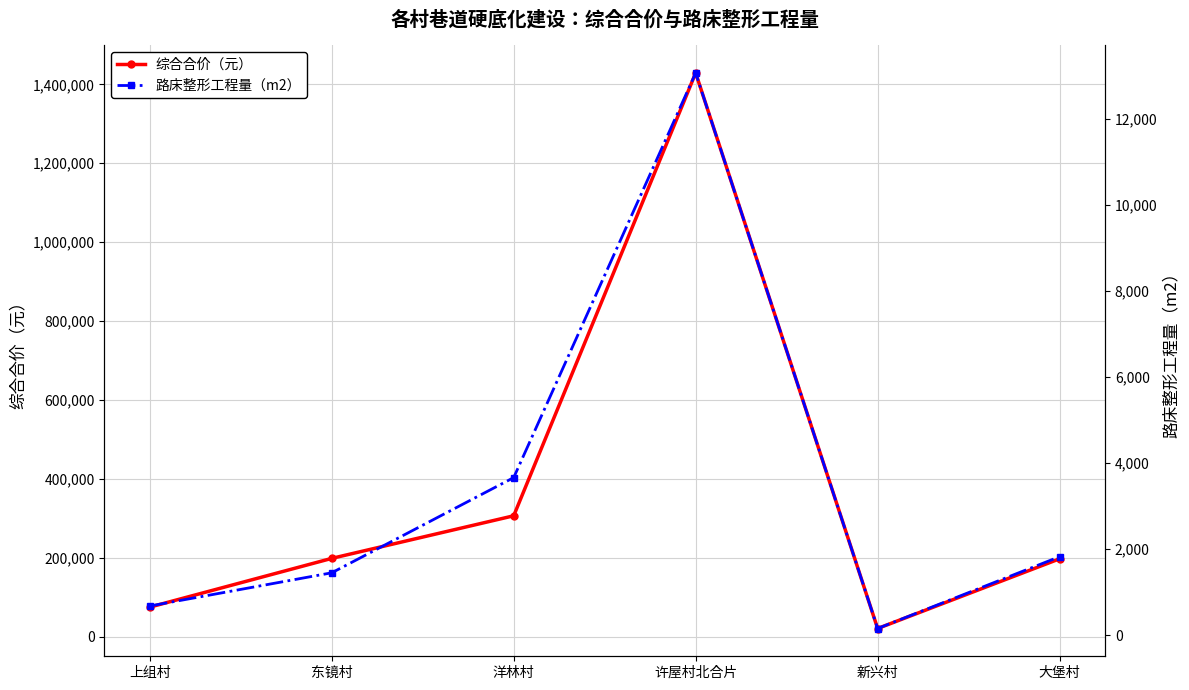

Between 洋林村 and 大堡村, which is larger?

洋林村